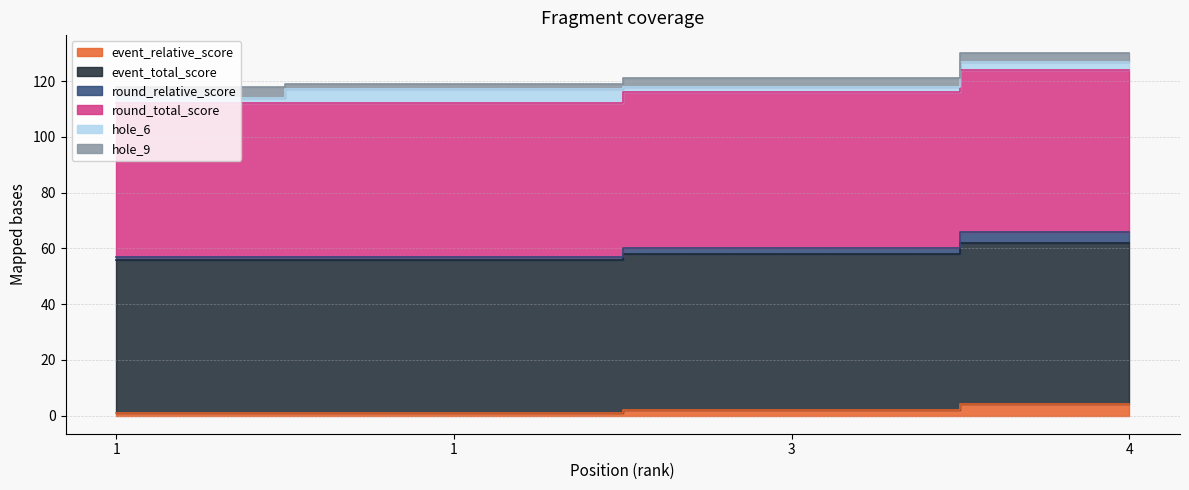

Which series has the largest range (max minus min)?

round_total_score